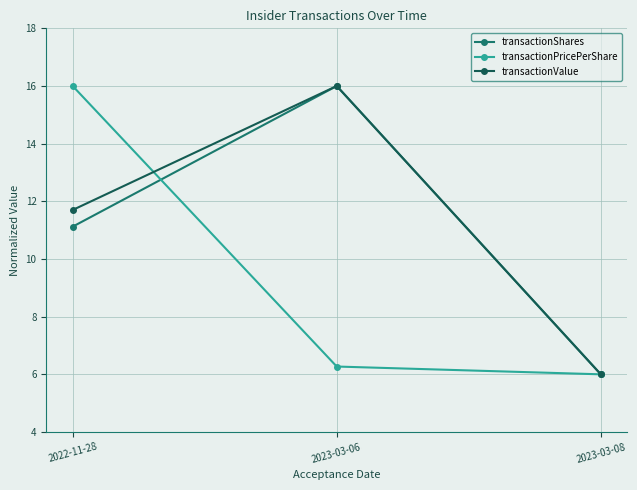

Is this an area chart (filled region under the line)?

No